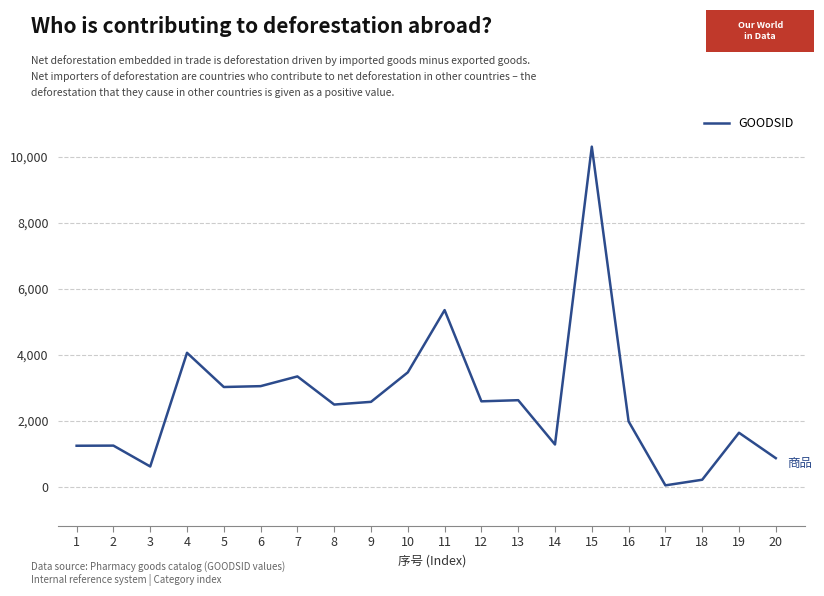

Where is the first local minimum?

3